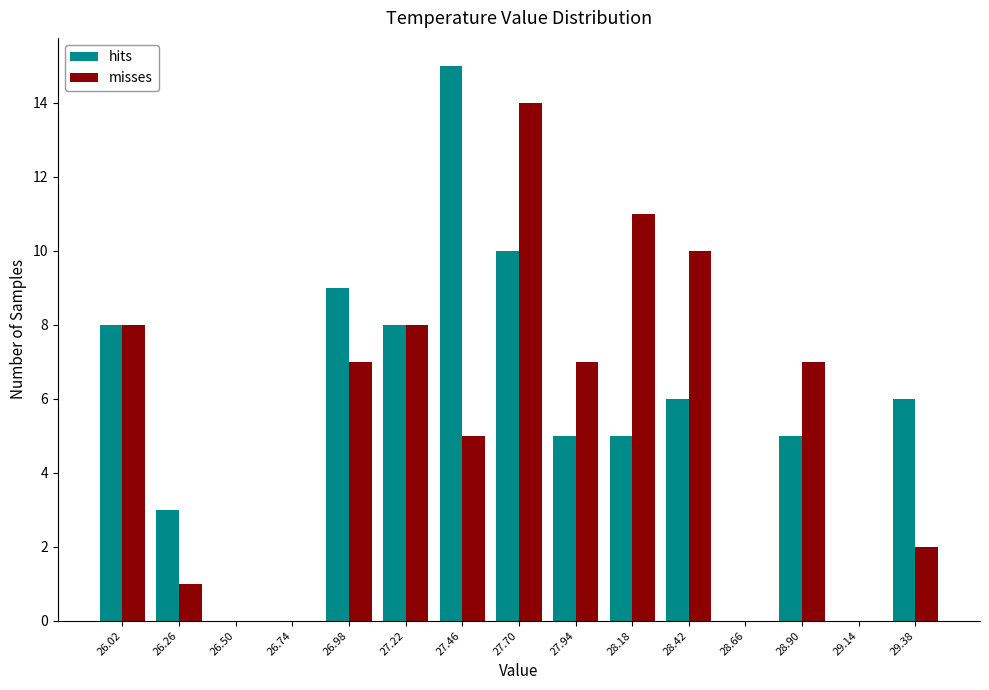

What is the height of the misses bar covering 27.58 to 27.82 on the x-axis? Neither the bar edges nor the heights are printed on the chart, so give them approximately, as read against the axes.

14